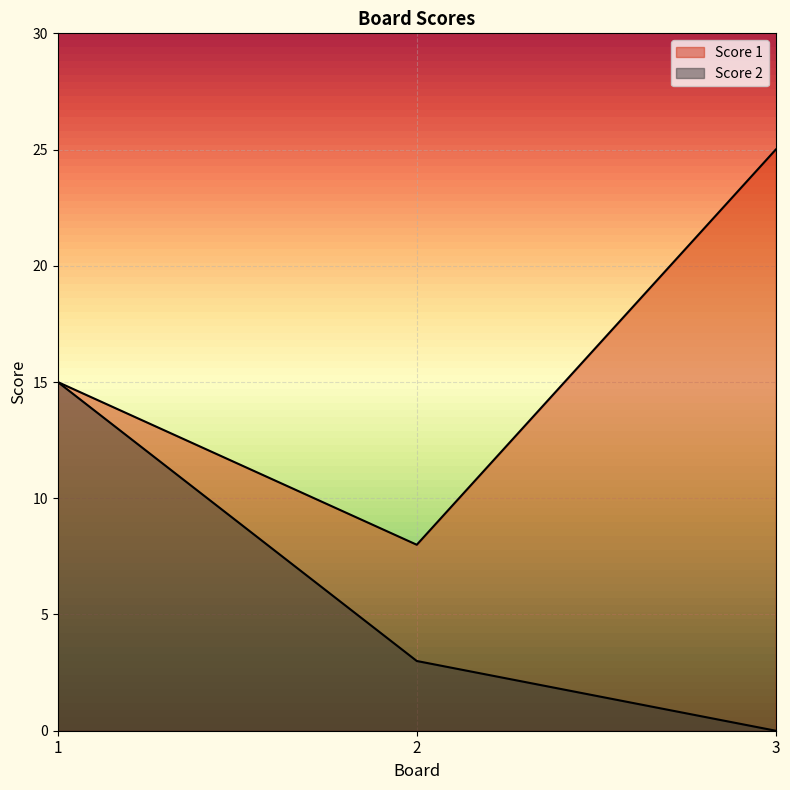

What is the maximum value for Score 1?

25